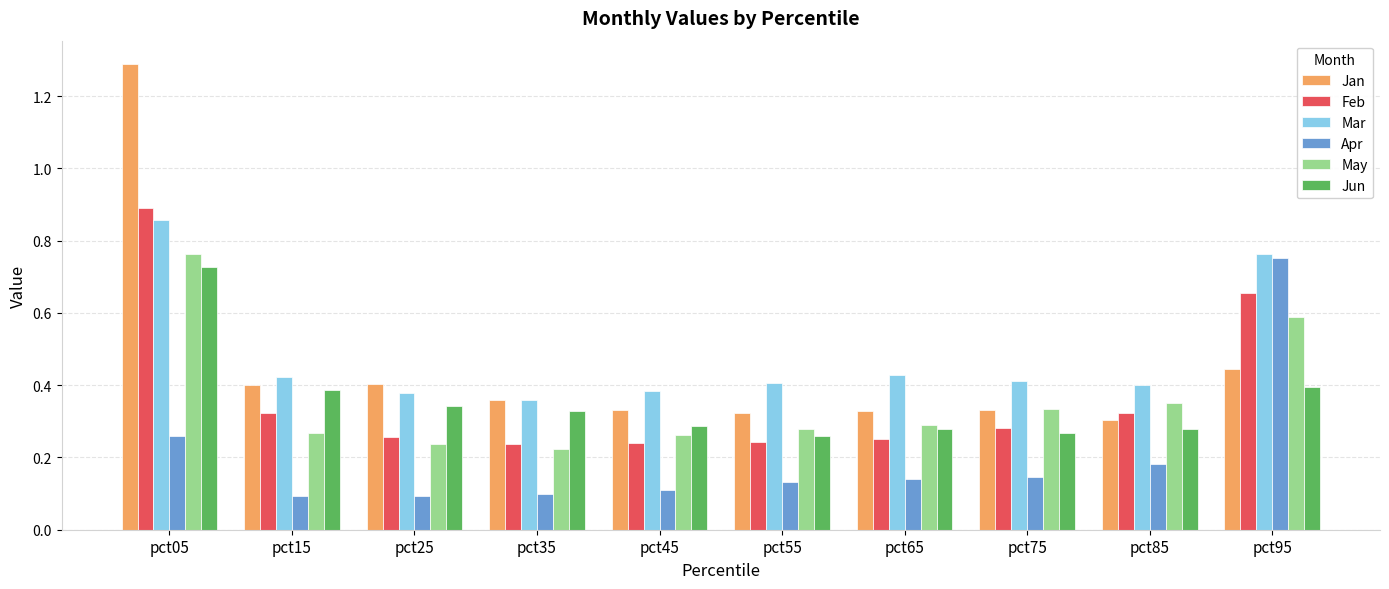

What is the greatest value displayed?

1.3